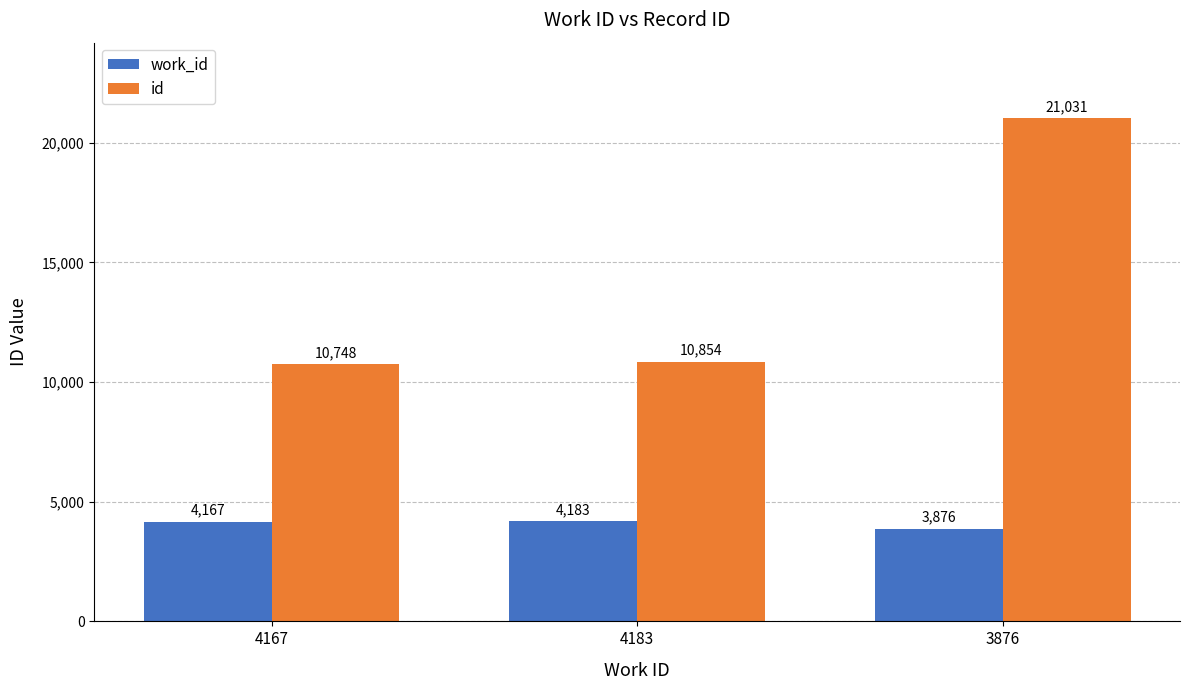

Which series changed the most between 4183 and 3876?

id